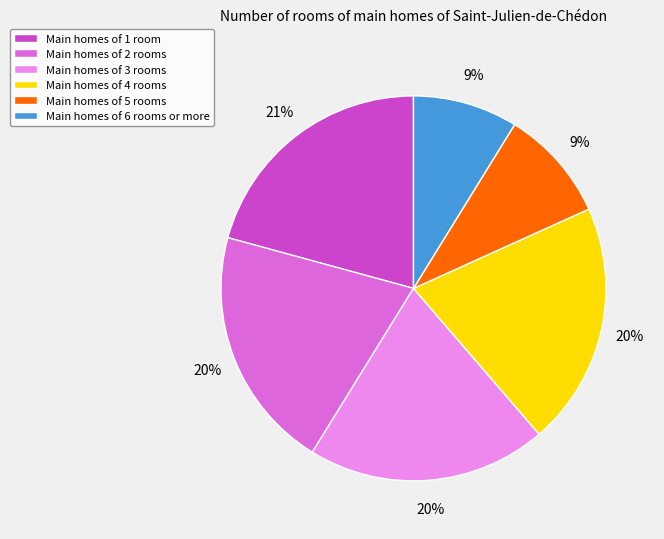

Is the sum of Main homes of 6 rooms or more and Main homes of 1 room greater than half?

No